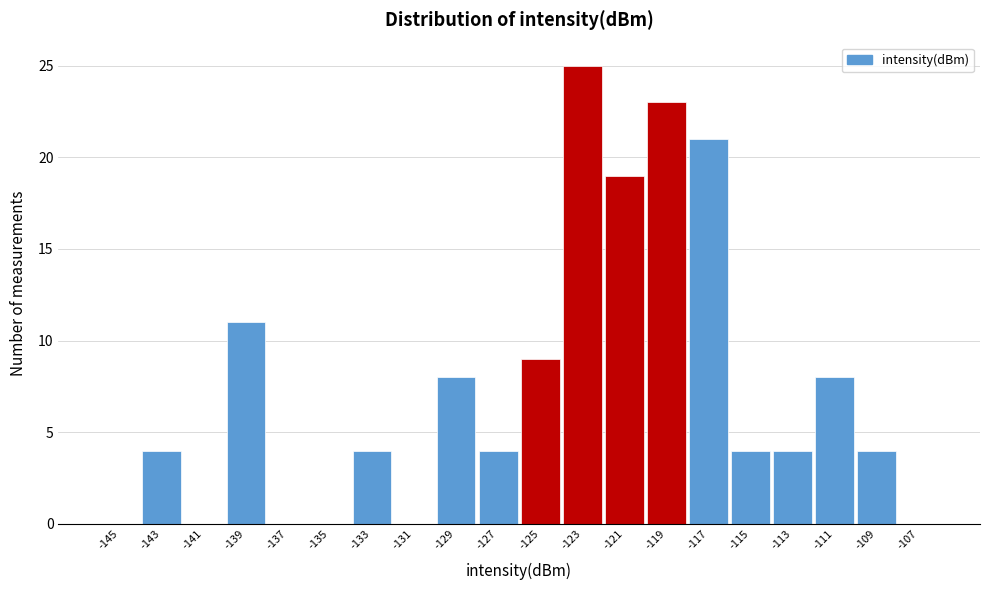

Reading left to right, what are all the values shown in this chart?

-145=0	-143=4	-141=0	-139=11	-137=0	-135=0	-133=4	-131=0	-129=8	-127=4	-125=9	-123=25	-121=19	-119=23	-117=21	-115=4	-113=4	-111=8	-109=4	-107=0